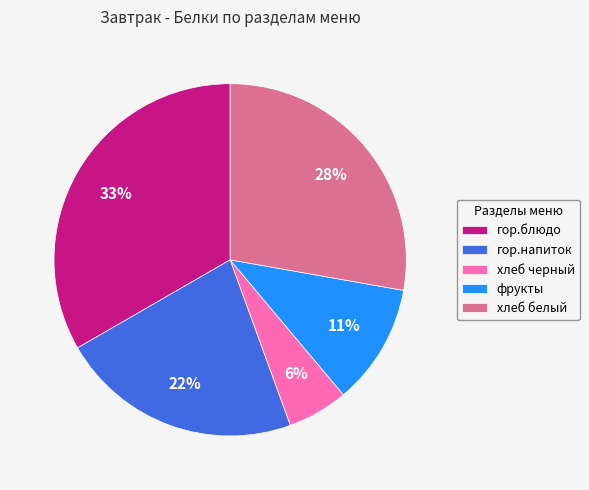

To the nearest percent, what is the average slice percentage?

20%